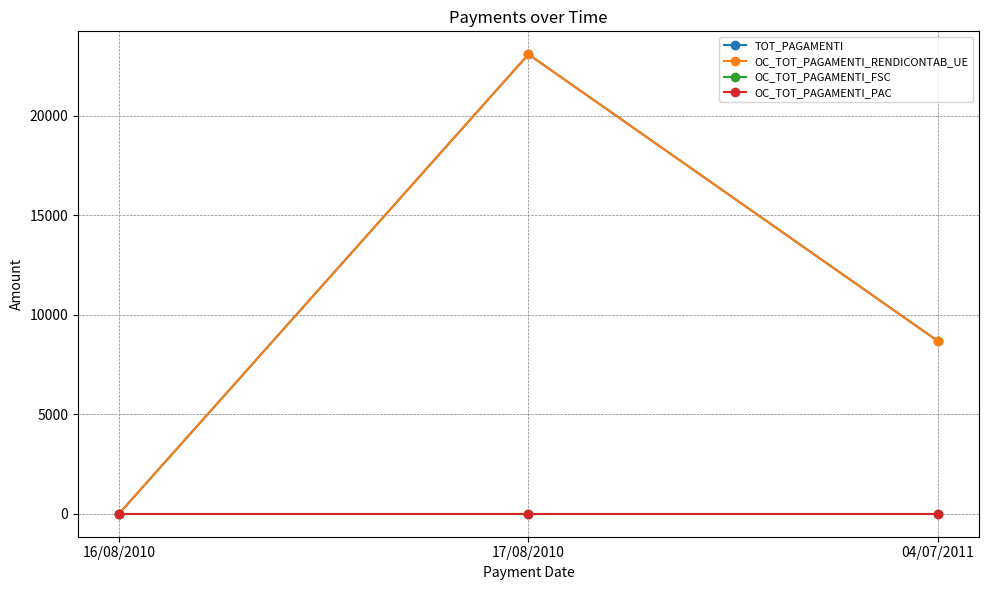

What is the average value of the OC_TOT_PAGAMENTI_RENDICONTAB_UE series?

10585.4